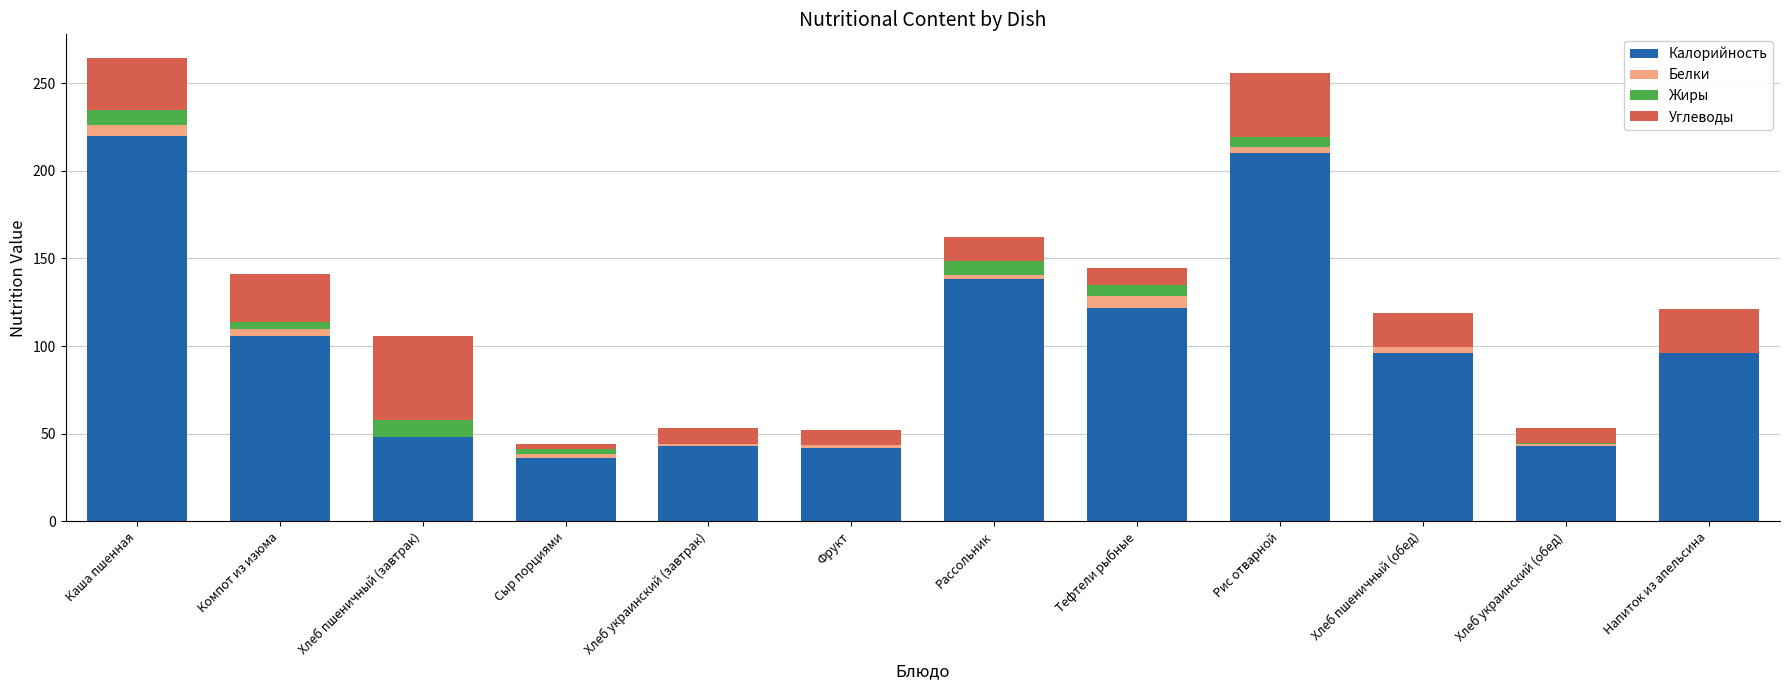

What is the maximum value for Калорийность?

220.0